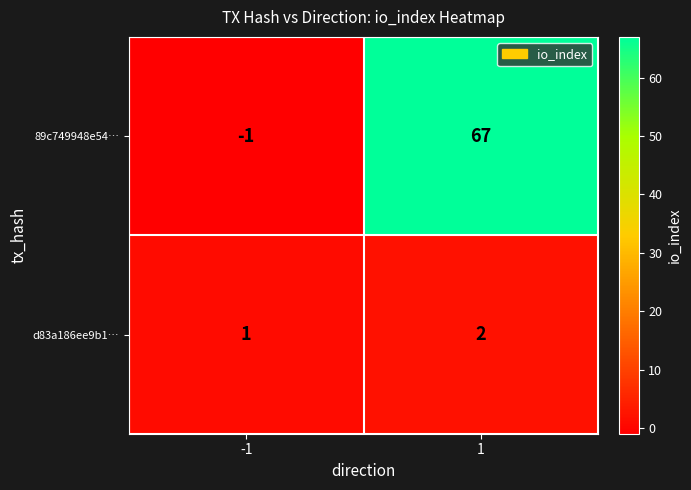

What is the average value of the 89c749948e54… series?

33